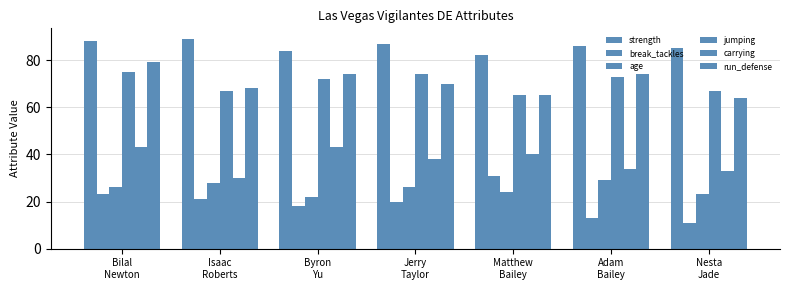

Reading right to left, extract all data points from this chart.

strength: Nesta
Jade=85	Adam
Bailey=86	Matthew
Bailey=82	Jerry
Taylor=87	Byron
Yu=84	Isaac
Roberts=89	Bilal
Newton=88
break_tackles: Nesta
Jade=11	Adam
Bailey=13	Matthew
Bailey=31	Jerry
Taylor=20	Byron
Yu=18	Isaac
Roberts=21	Bilal
Newton=23
age: Nesta
Jade=23	Adam
Bailey=29	Matthew
Bailey=24	Jerry
Taylor=26	Byron
Yu=22	Isaac
Roberts=28	Bilal
Newton=26
jumping: Nesta
Jade=67	Adam
Bailey=73	Matthew
Bailey=65	Jerry
Taylor=74	Byron
Yu=72	Isaac
Roberts=67	Bilal
Newton=75
carrying: Nesta
Jade=33	Adam
Bailey=34	Matthew
Bailey=40	Jerry
Taylor=38	Byron
Yu=43	Isaac
Roberts=30	Bilal
Newton=43
run_defense: Nesta
Jade=64	Adam
Bailey=74	Matthew
Bailey=65	Jerry
Taylor=70	Byron
Yu=74	Isaac
Roberts=68	Bilal
Newton=79